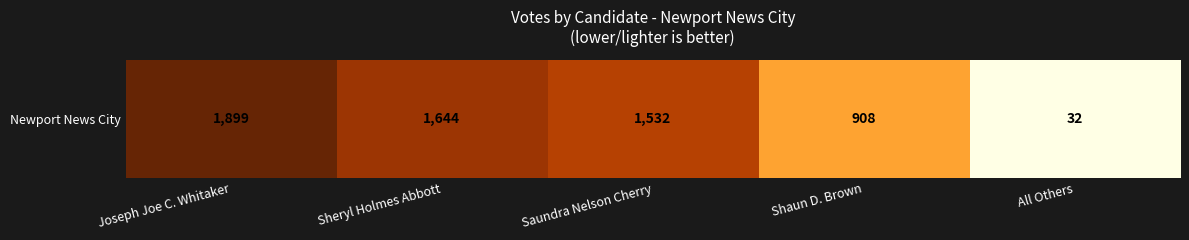

How many values are below 1532?

2